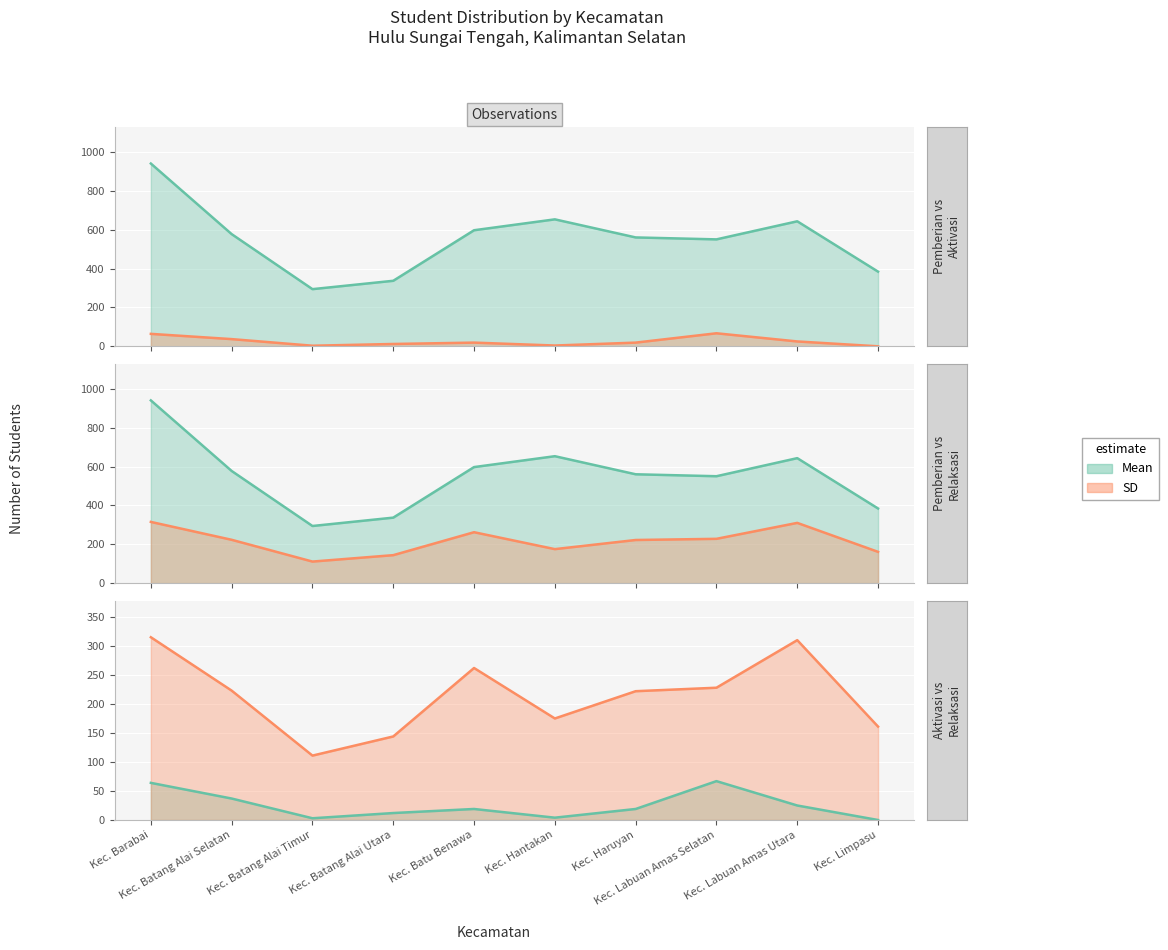

What is the sum of the Pemberian Relaksasi values at Kec. Haruyan and Kec. Limpasu?

383